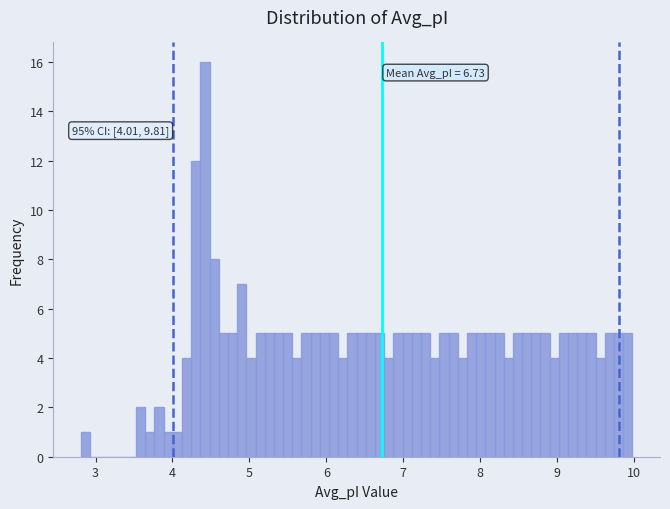

Read against the x-axis, roughly where is the centre of the tallest bar?

4.4